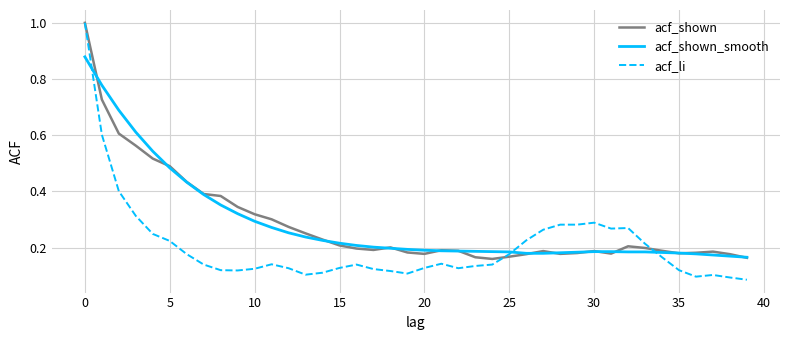

Which series has the largest range (max minus min)?

acf_li